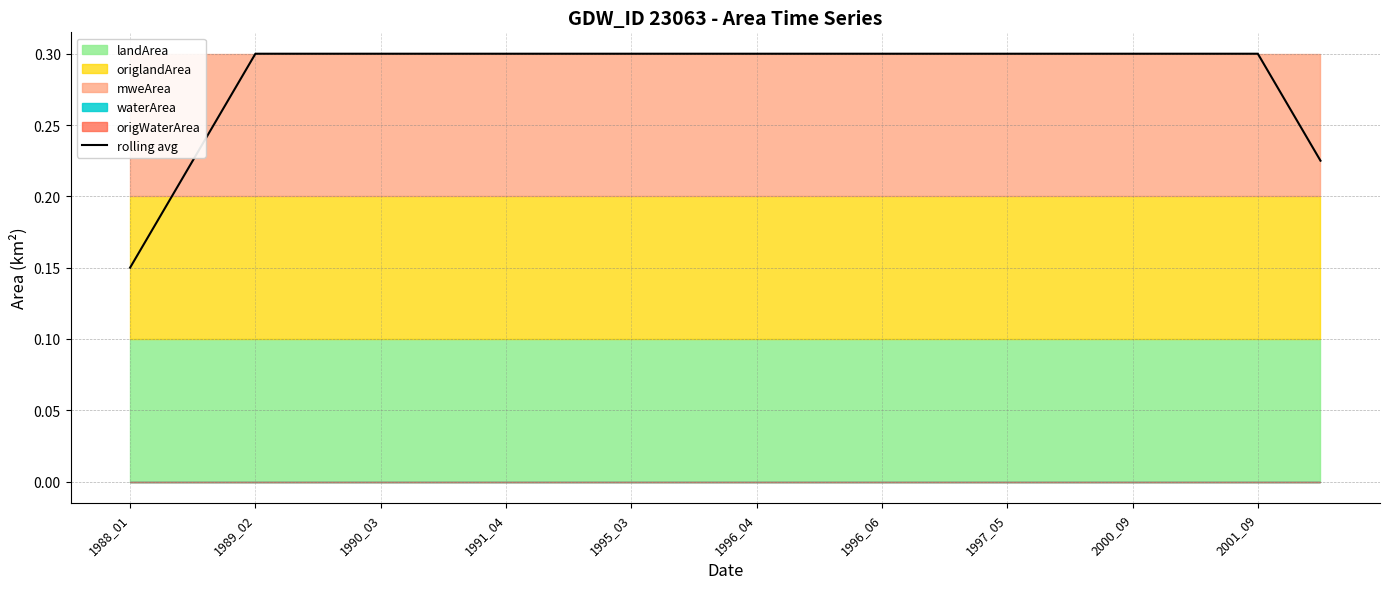

The value of rolling avg at 1997_05 is 0.4. True or false?

False